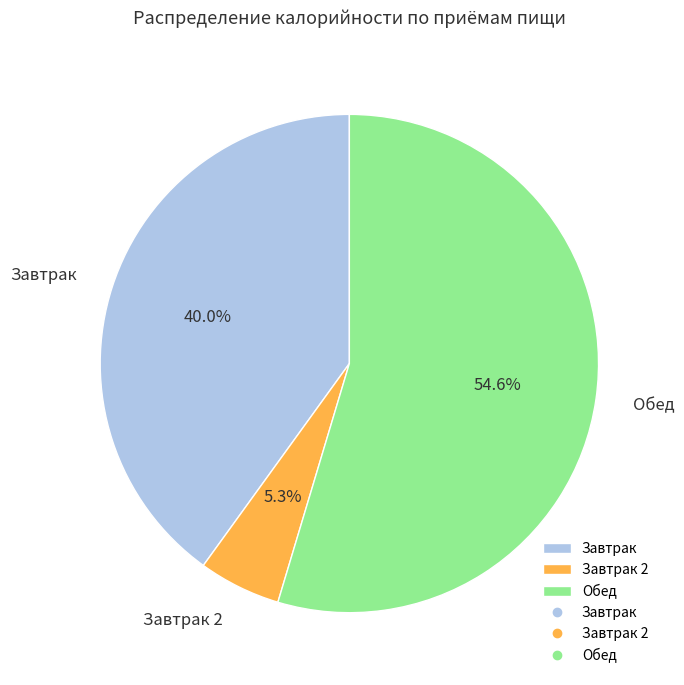

Rank the categories by value from highest to lowest.

Обед, Завтрак, Завтрак 2